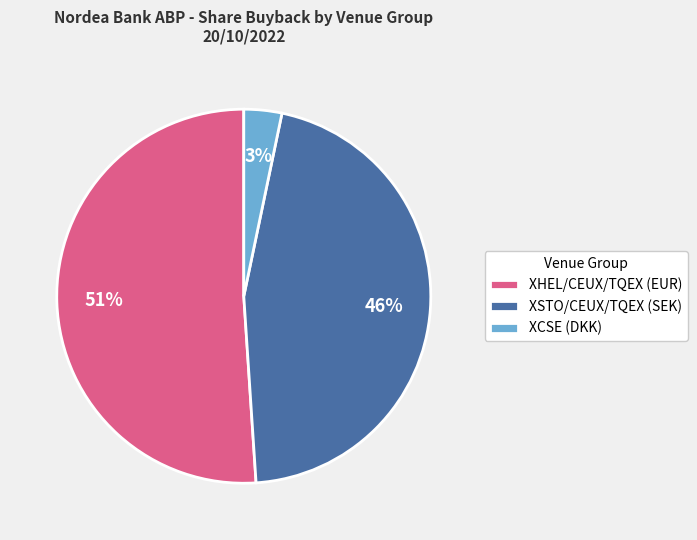

True or false: XCSE (DKK) accounts for 3% of the total.

True